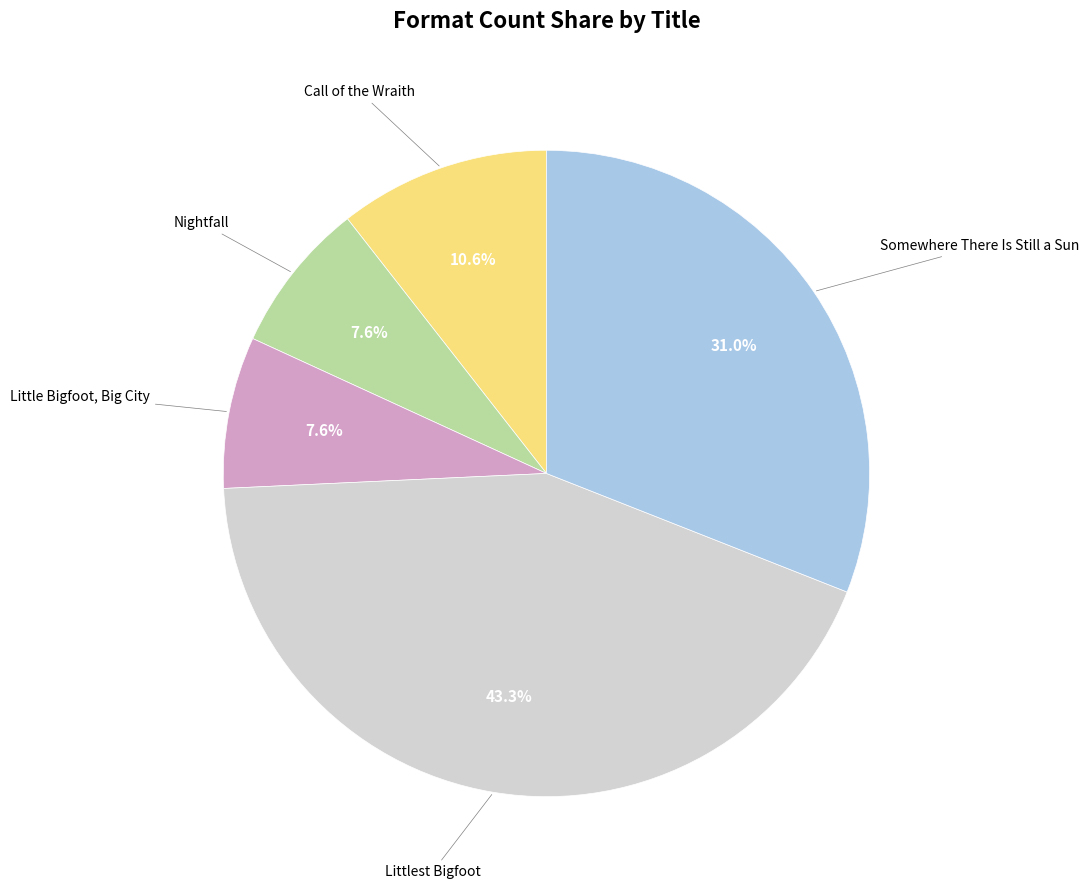

Is there any slice that represents more than half of the pie?

No